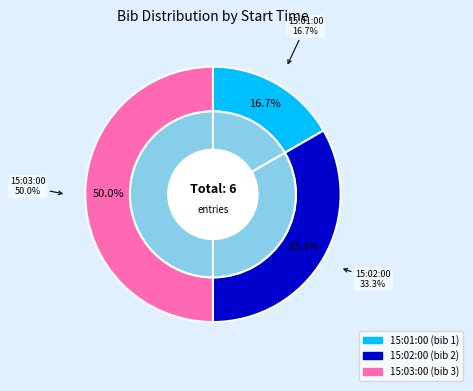

To the nearest percent, what is the combined percentage of 15:02:00 and 15:03:00?

83%